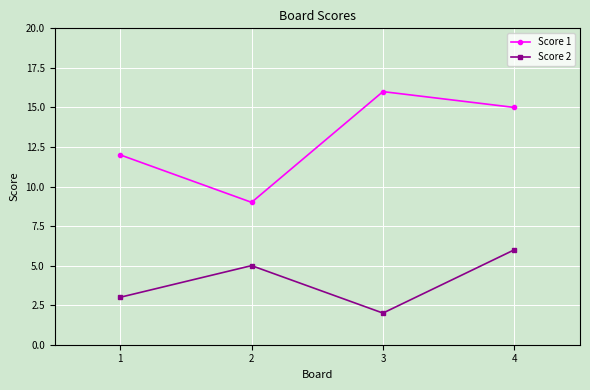

What is the smallest value displayed?

2